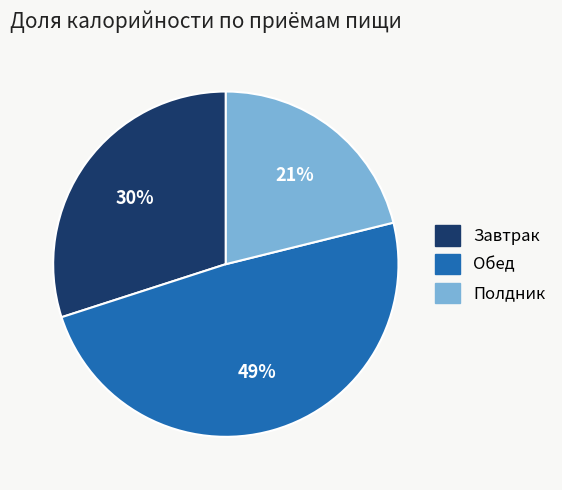

What percentage is the Полдник slice, to the nearest percent?

21%